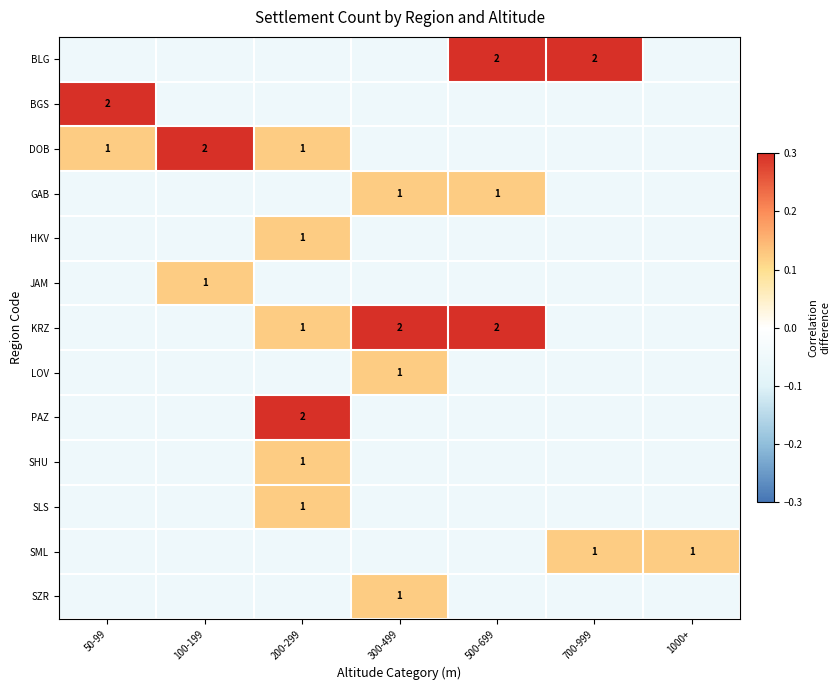

What is the lowest value of the SHU series?

-0.1